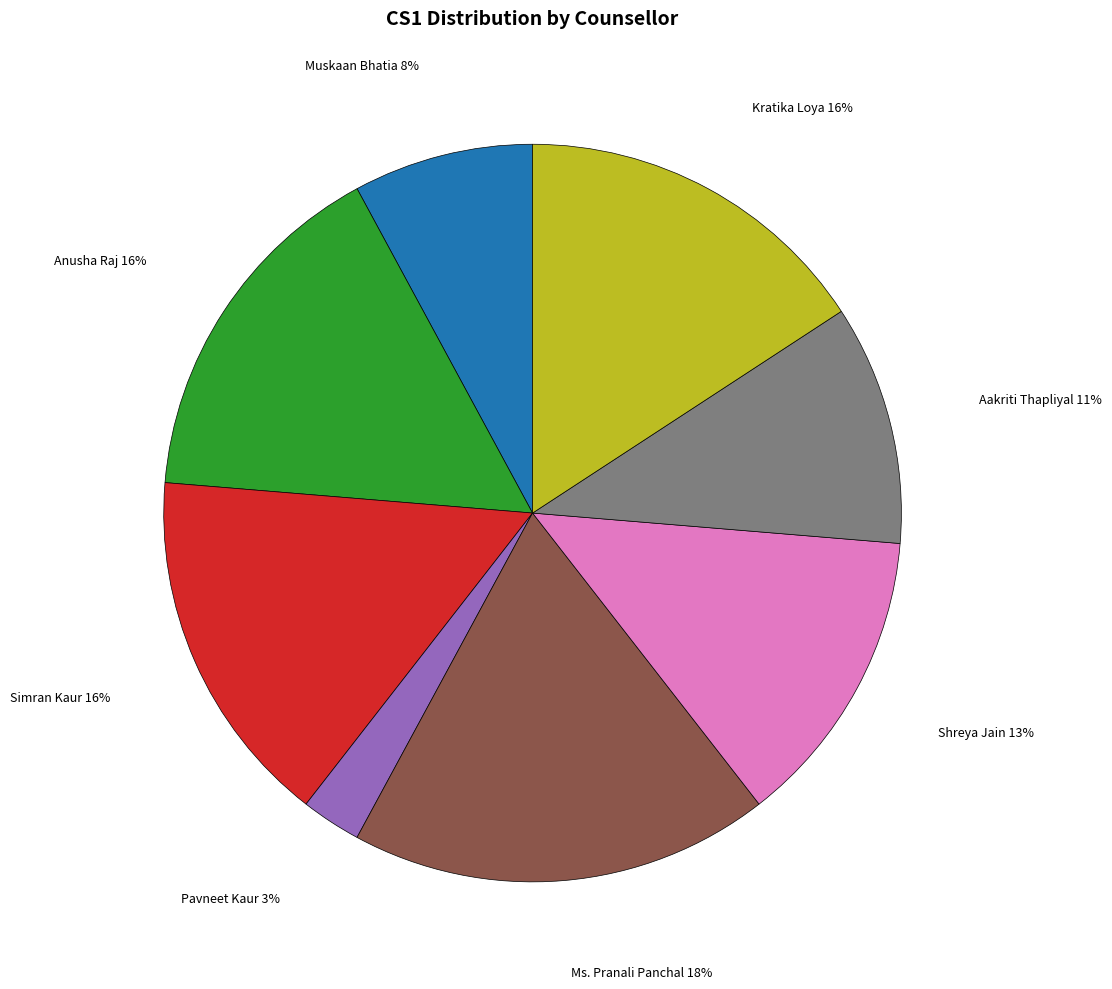

To the nearest percent, what is the average slice percentage?

12%